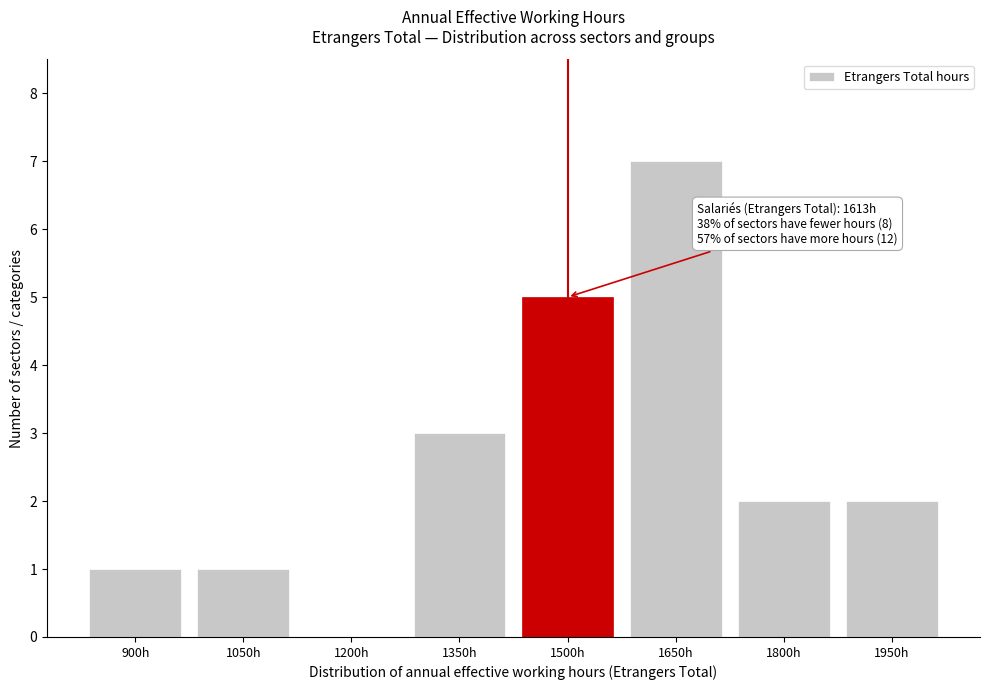

Reading left to right, transcribe all the data shown in this chart.

900h=1	1050h=1	1200h=0	1350h=3	1500h=5	1650h=7	1800h=2	1950h=2